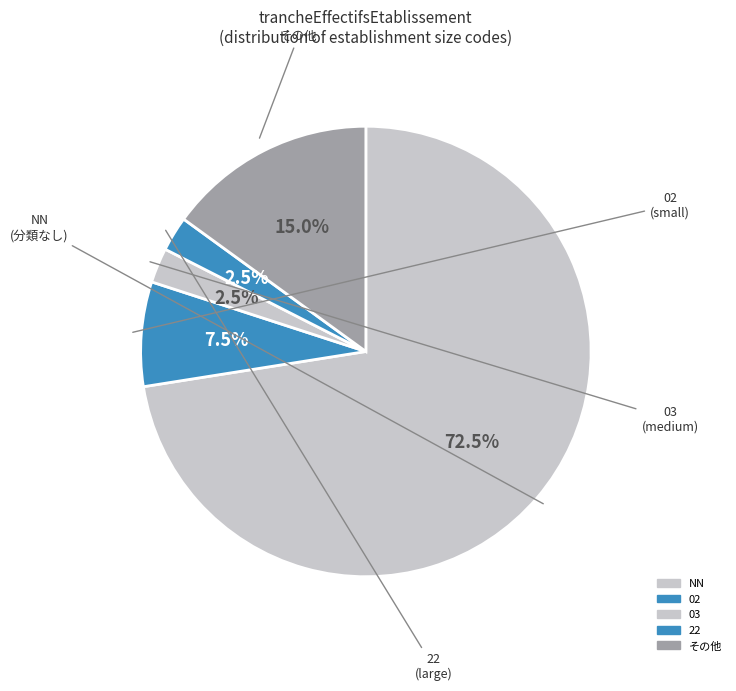

What is the ratio of the value at NN to the value at 02?

9.7